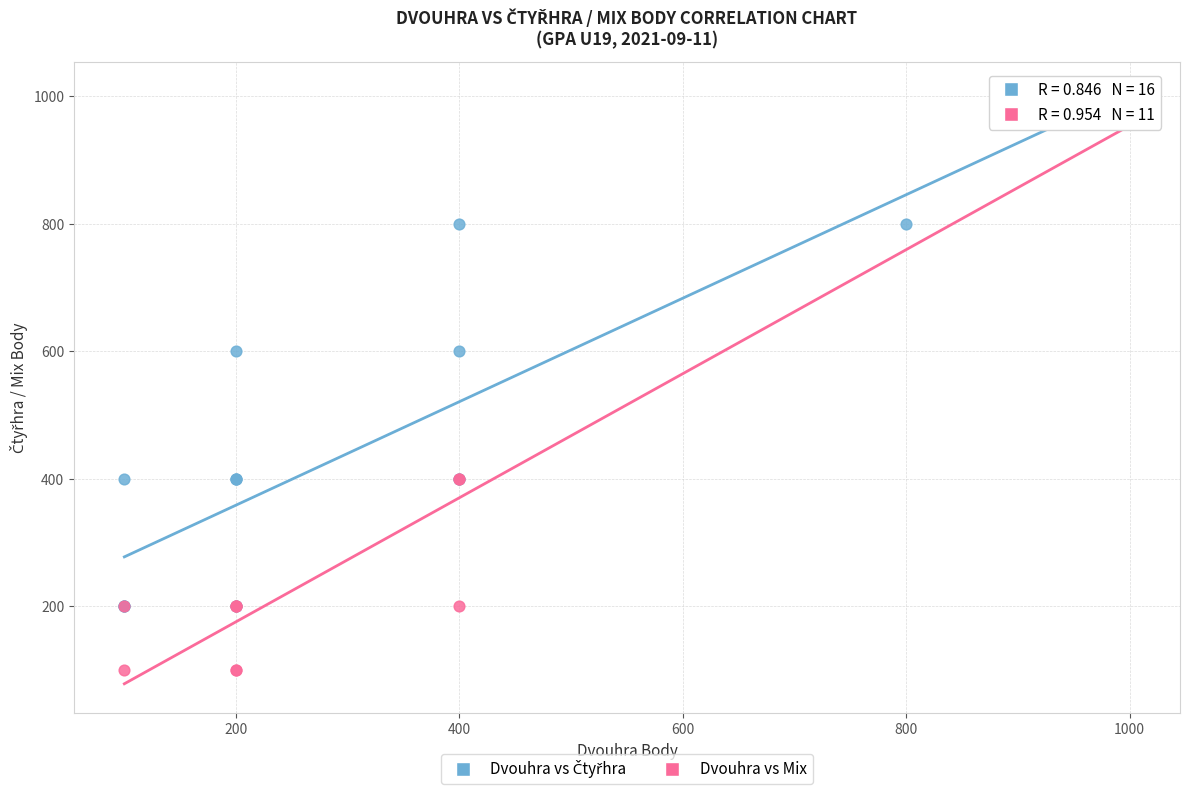

Which series has the largest Y range (max minus min)?

Dvouhra vs Mix